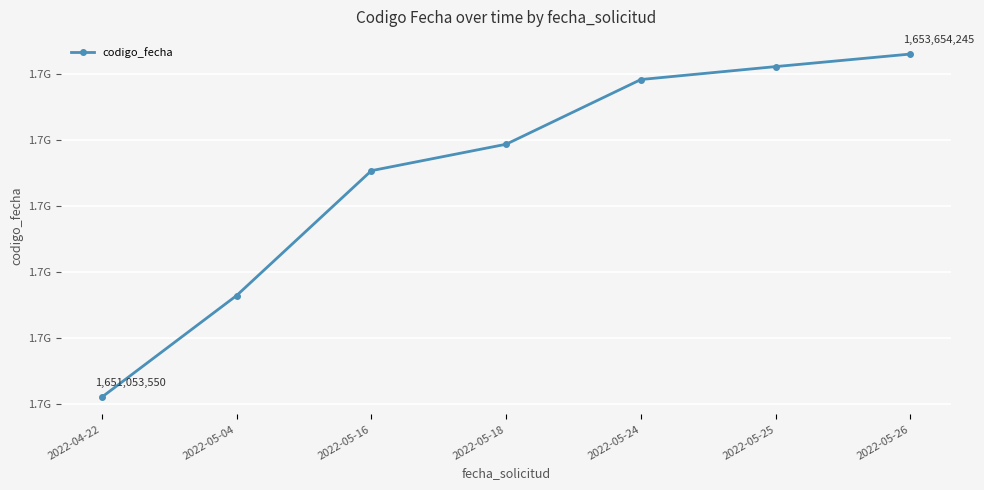

What value does the data have at 2022-05-26?

1653654245